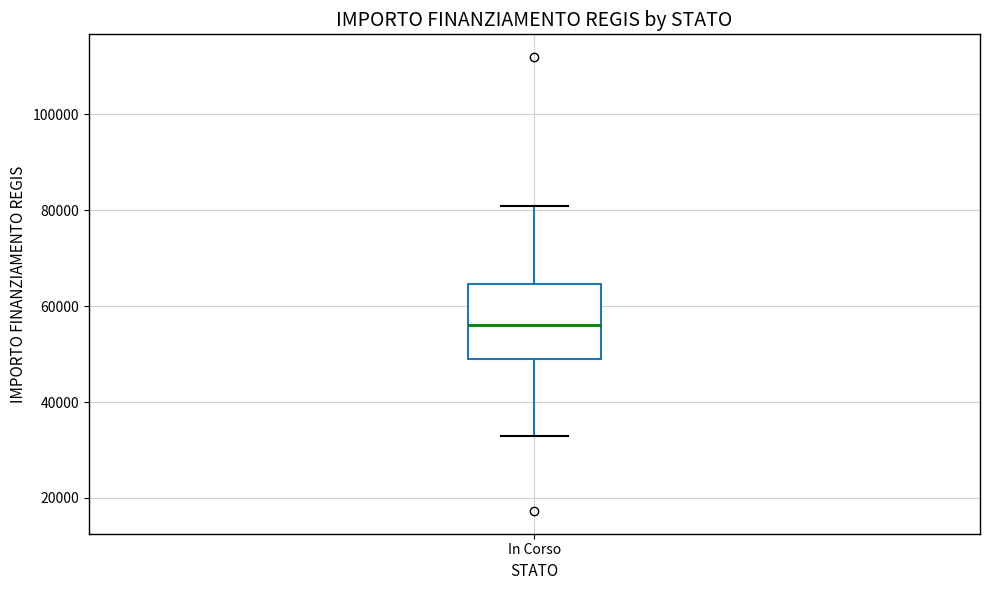

Read this box plot against the y-axis: the position of the median line, the range covered by the box, and the ends of both whiskers. The values are not printed on the chart, so give them approximately, as read against the axis.

median 56000, box 50000 to 64000, whiskers 32000 to 80000